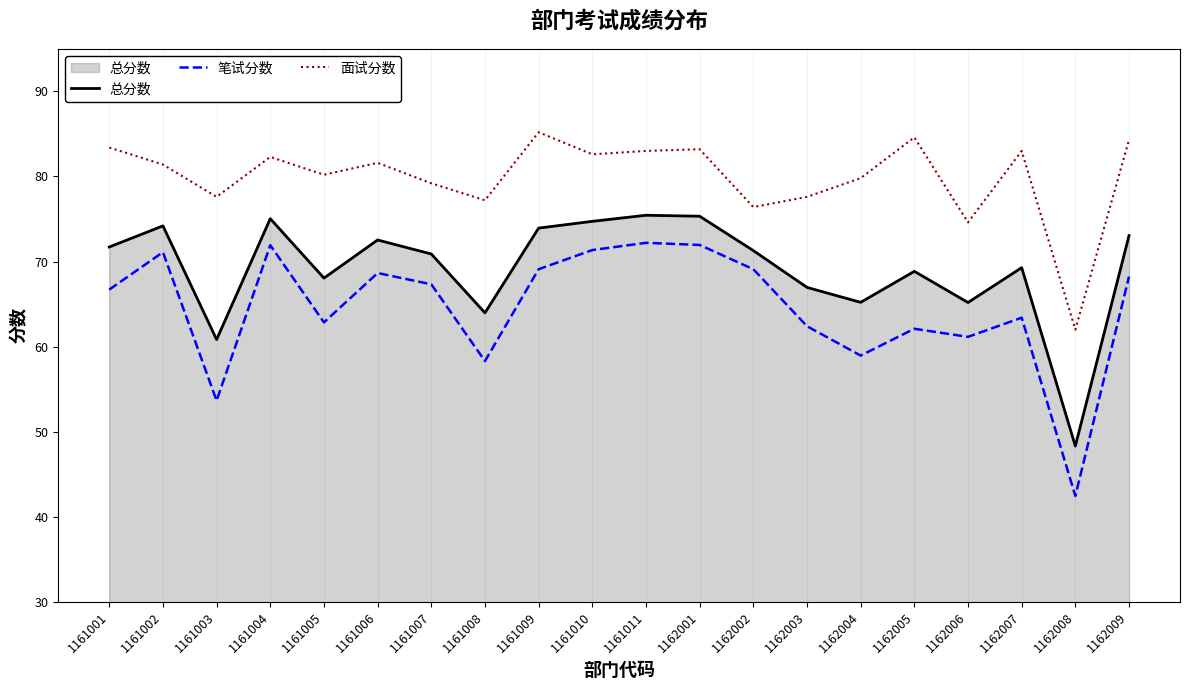

Is the value of 总分数 at 1161001 greater than the value of 笔试分数 at 1162004?

Yes